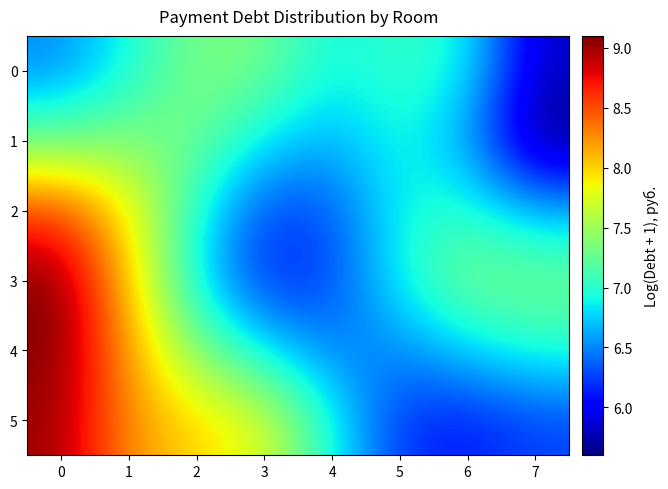

What is the maximum value shown in the chart?

9.1